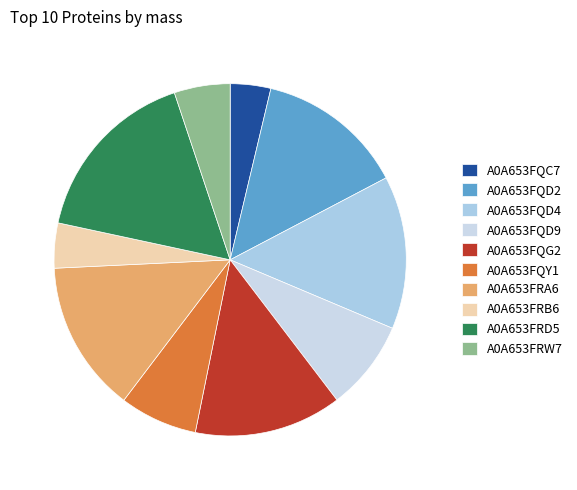

Does A0A653FQD9 account for over 50% of the chart?

No